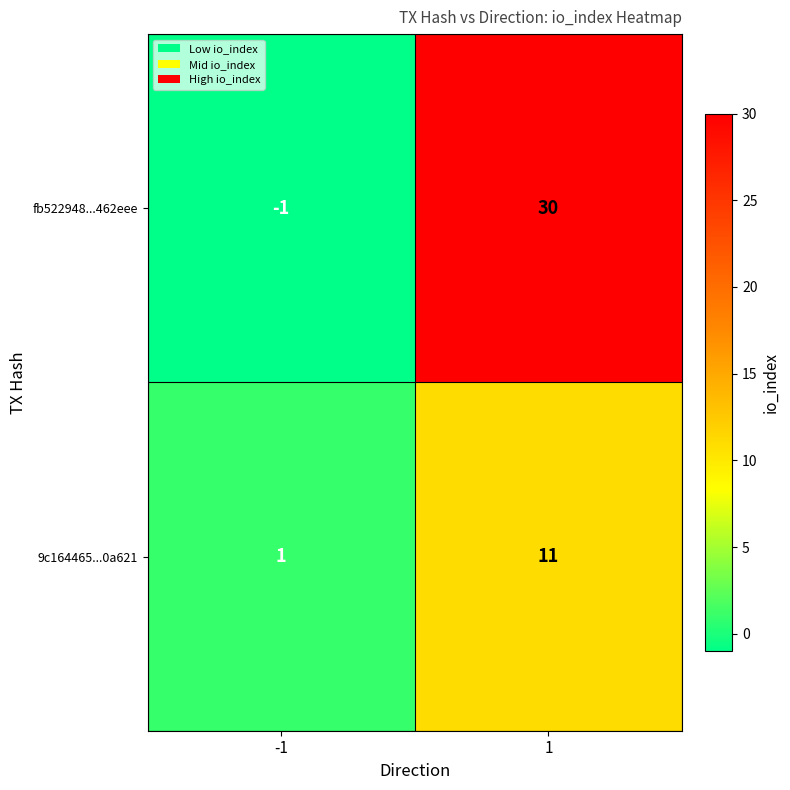

What is the total value across all series at 1?

41